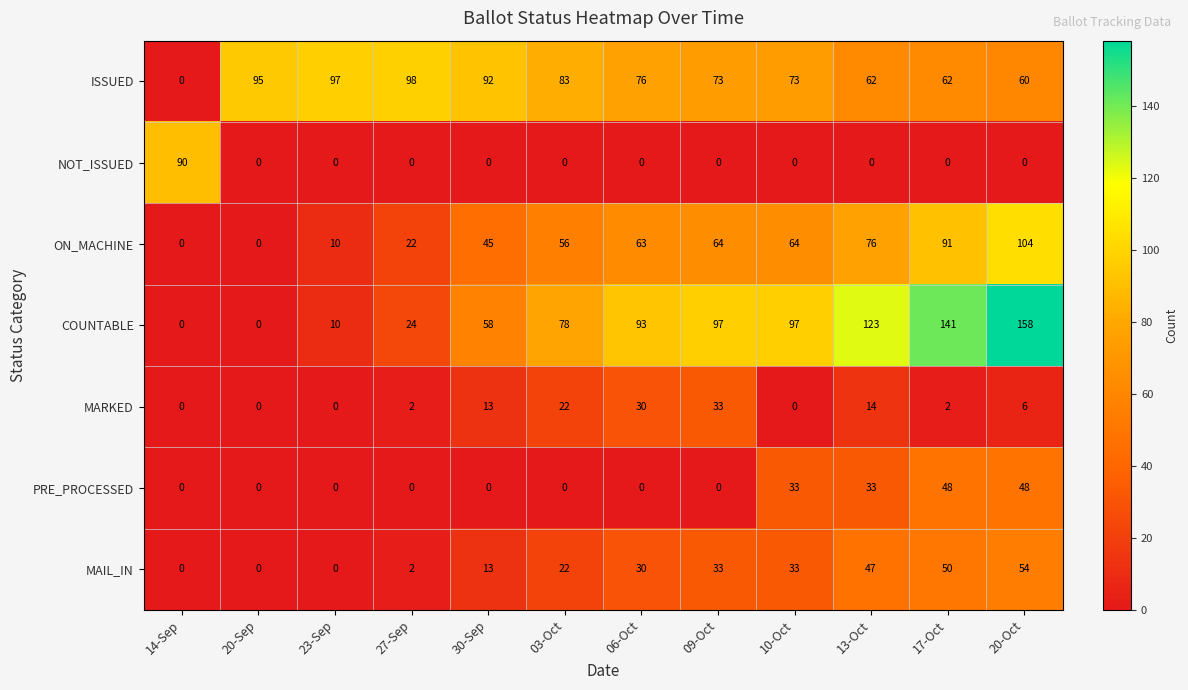

At how many categories does at least one series exceed 86?

11